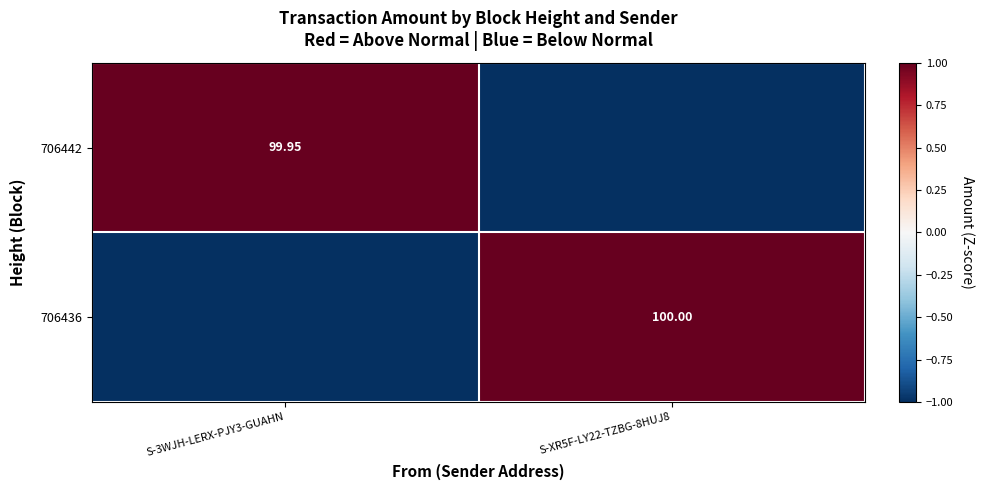

Which label corresponds to the smallest value in the chart?

S-XR5F-LY22-TZBG-8HUJ8